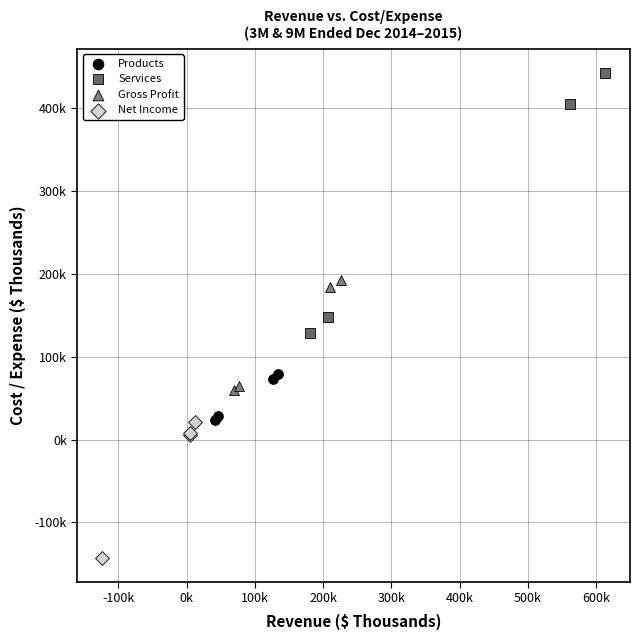

What are all the series names shown in the legend?

Products, Services, Gross Profit, Net Income